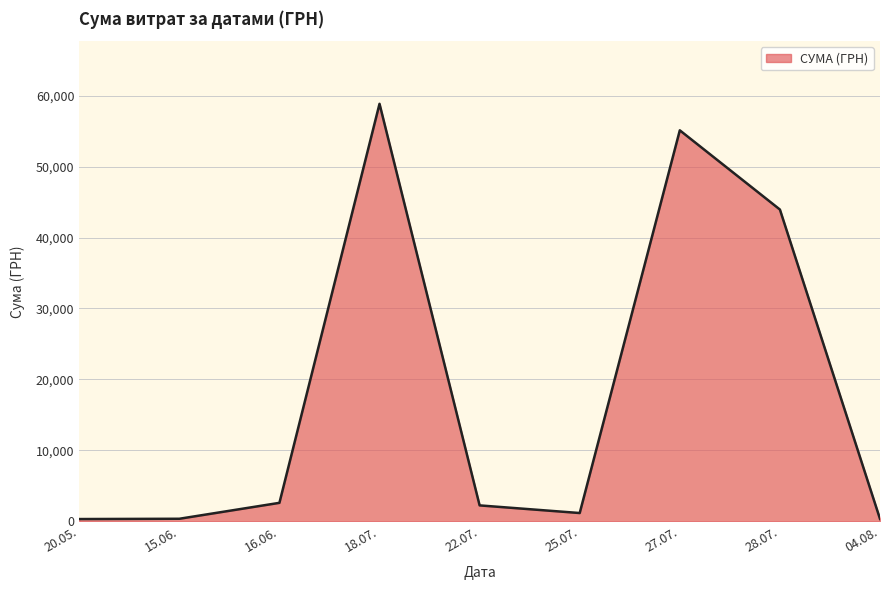

What is the greatest value displayed?

58840.0